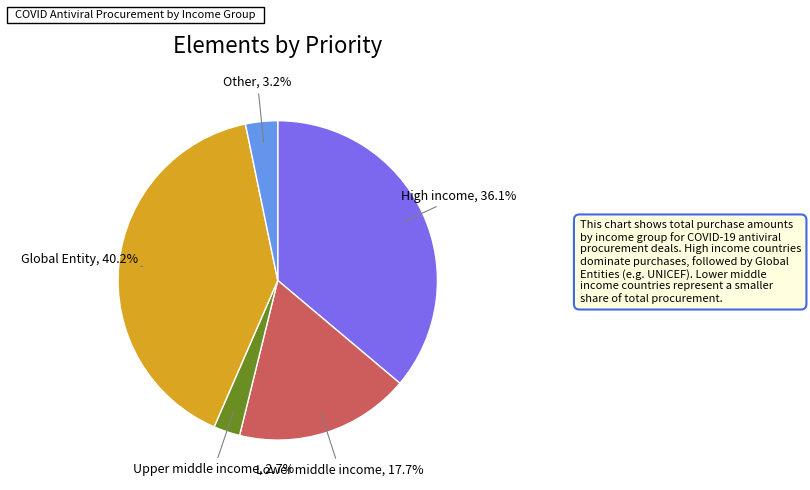

Is there a majority slice in this chart?

No